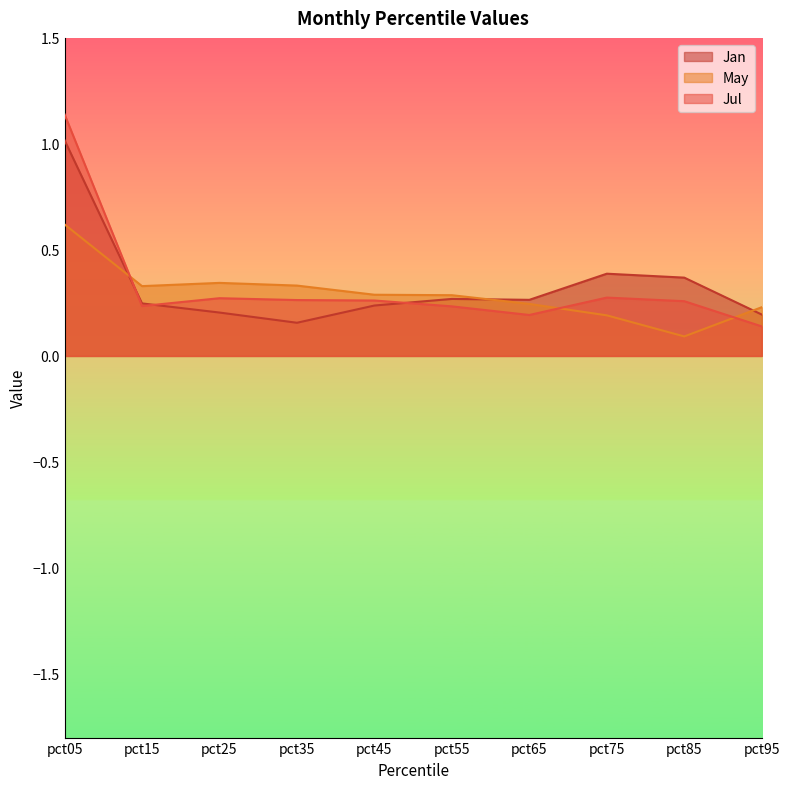

What is the average value of the Jul series?

0.3